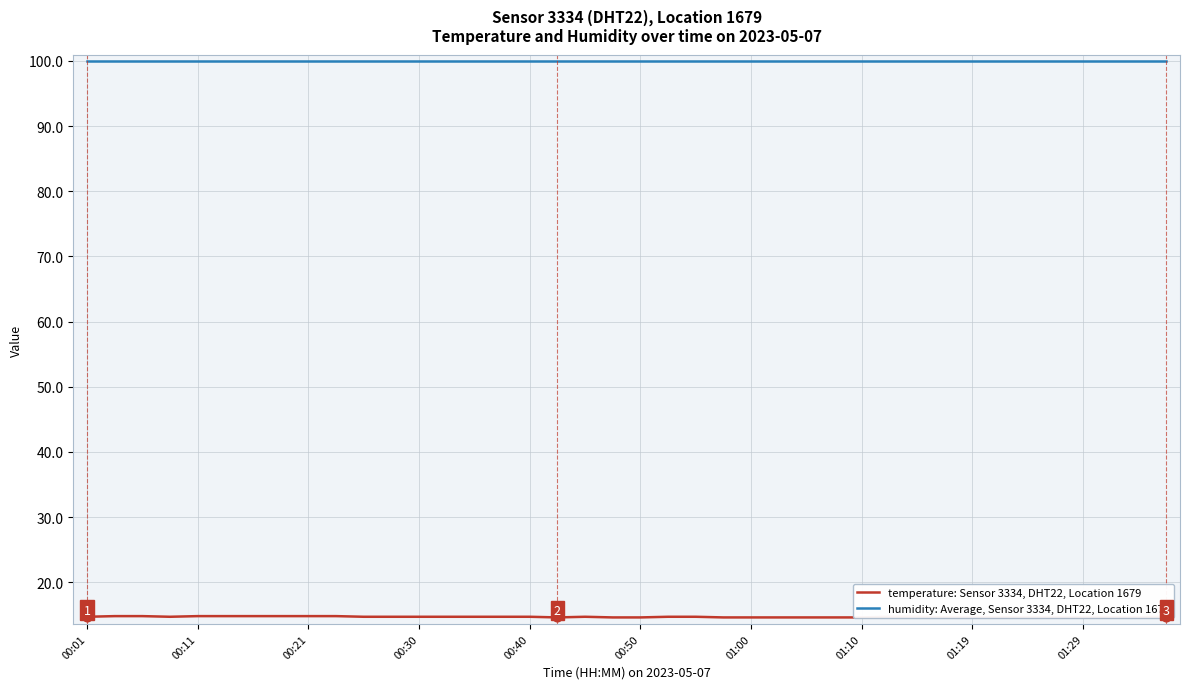

What is the total value across all series at 00:11?

114.7